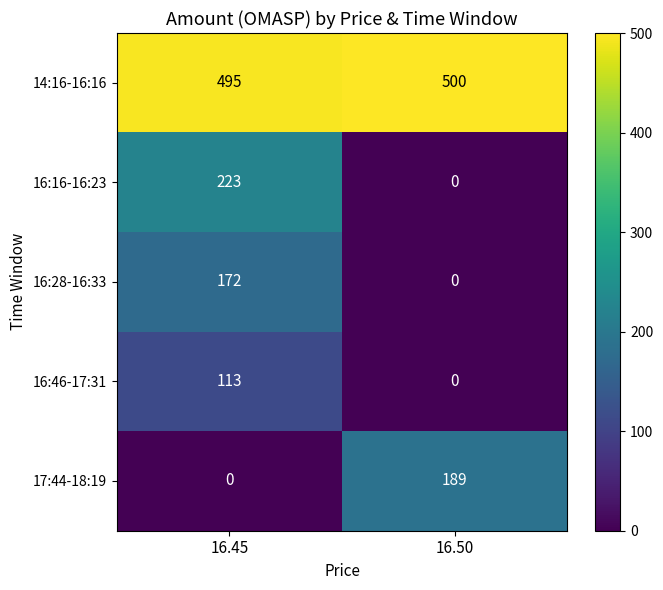

Which category has the lowest value in the 16:28-16:33 series?

16.50